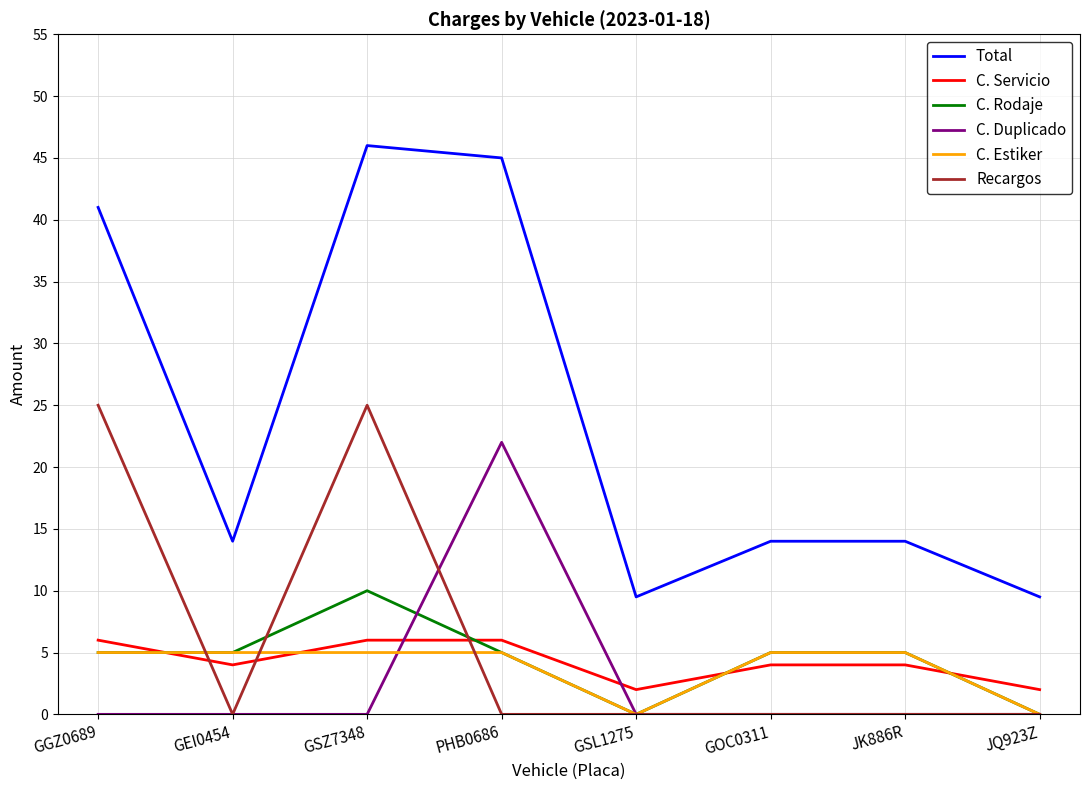

What is the difference between the maximum and second lowest values in the Recargos series?

25.0